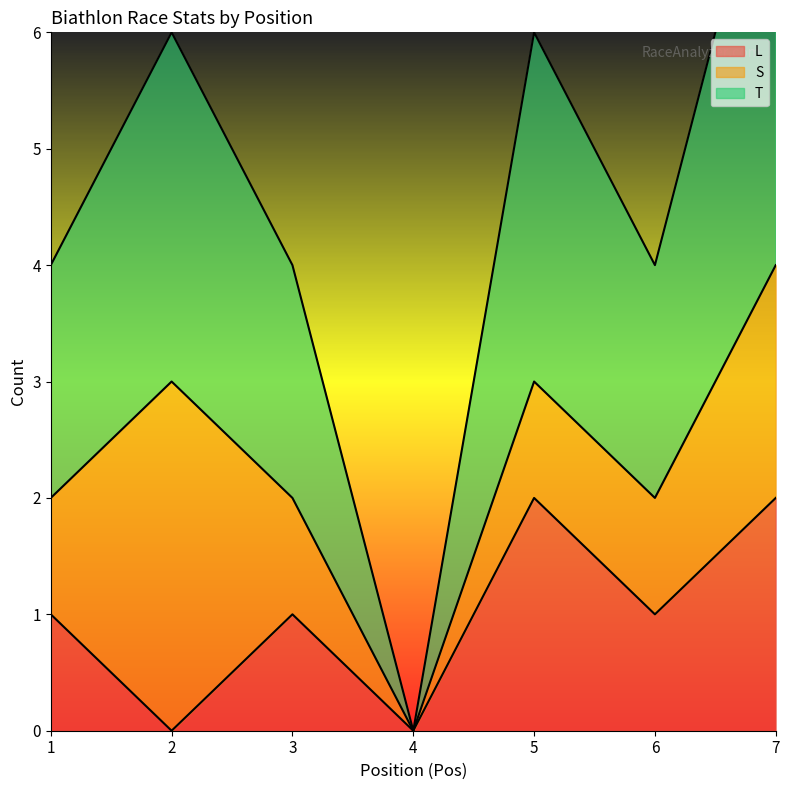

What is the spread (max minus min) of values at 7?

2